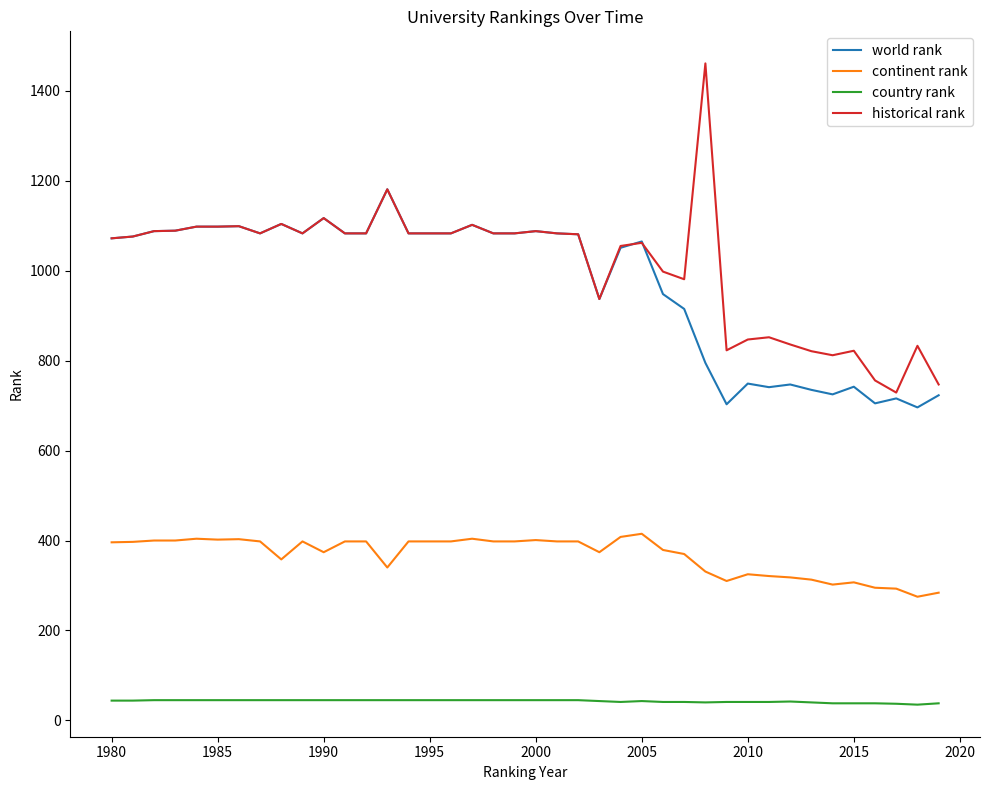

What is the highest value of the historical rank series?

1461